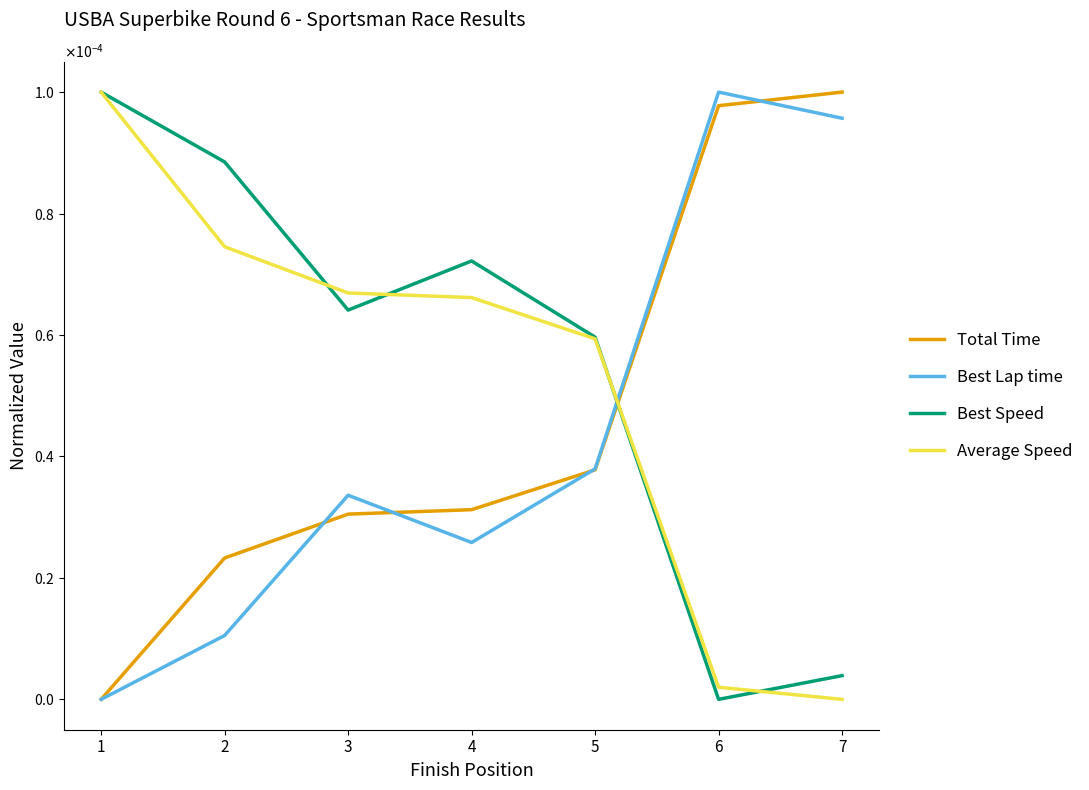

Does the chart display data point markers on the line(s)?

No